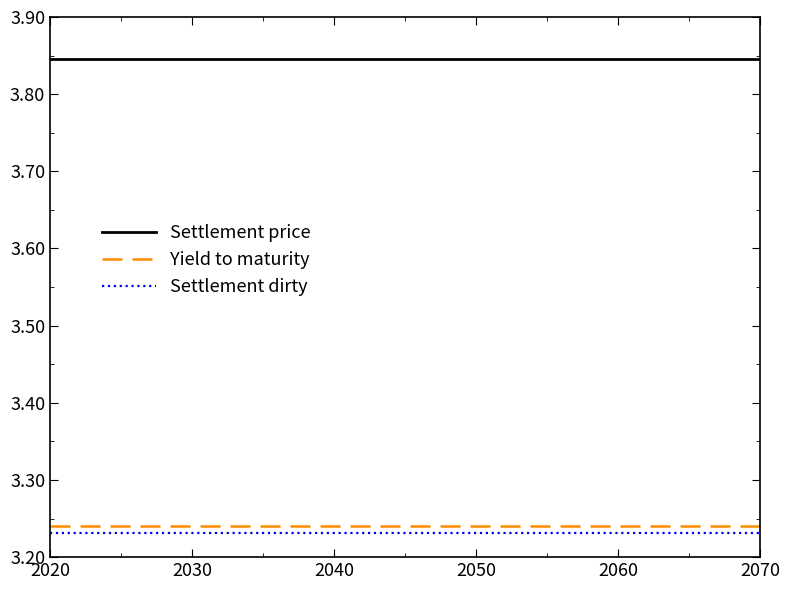

True or false: Settlement price and Yield to maturity intersect in this chart.

False